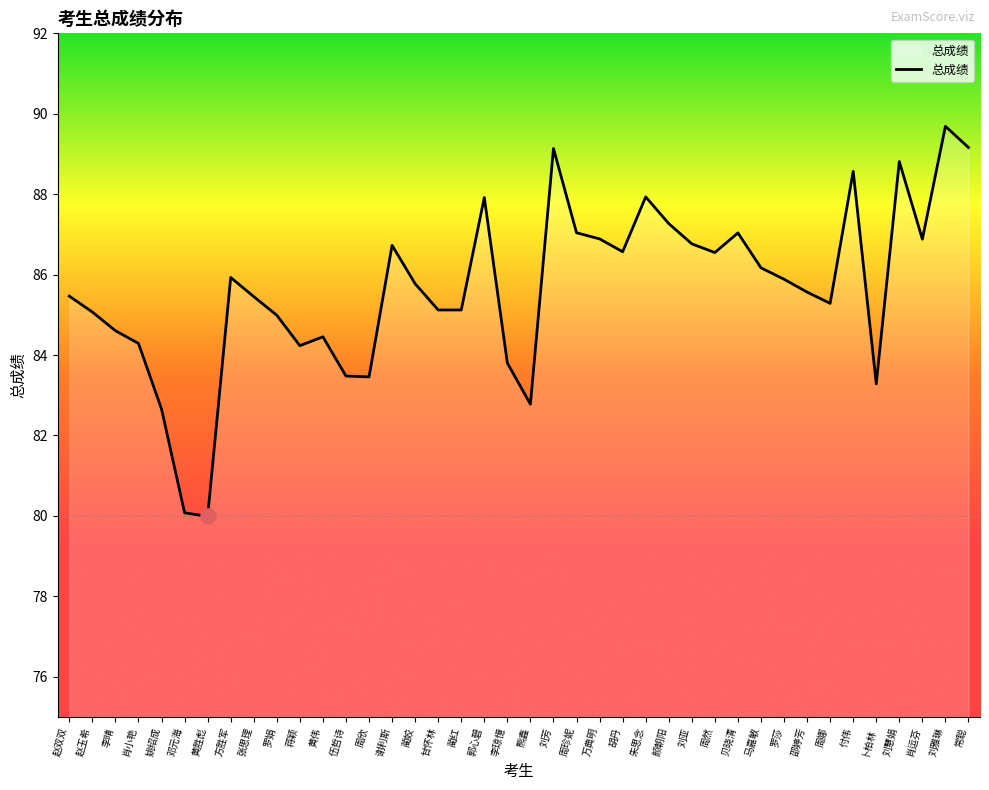

Approximately how many times larger is the value at 邓元海 compared to 刘亚?

0.9